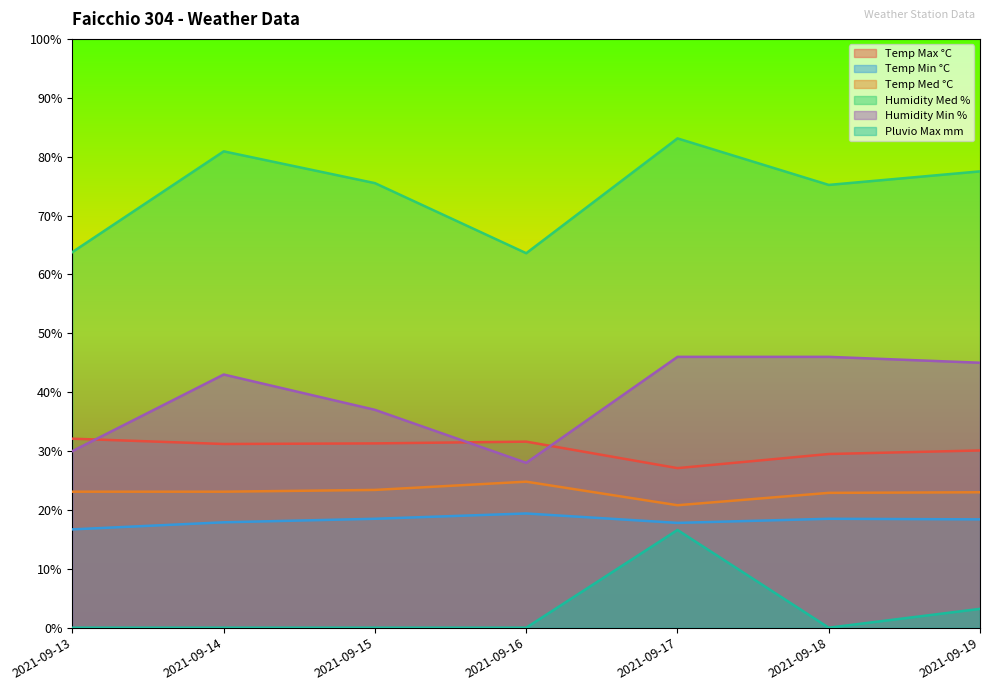

What is the value of the Humidity Min % point at the 5th from the left?

46.0